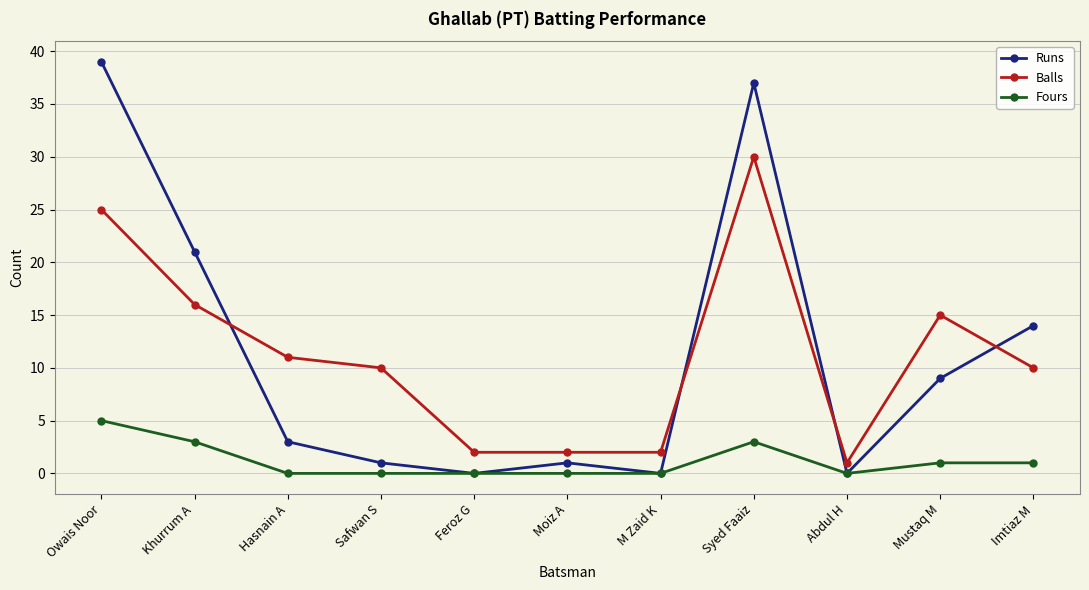

What are all the series names shown in the legend?

Runs, Balls, Fours